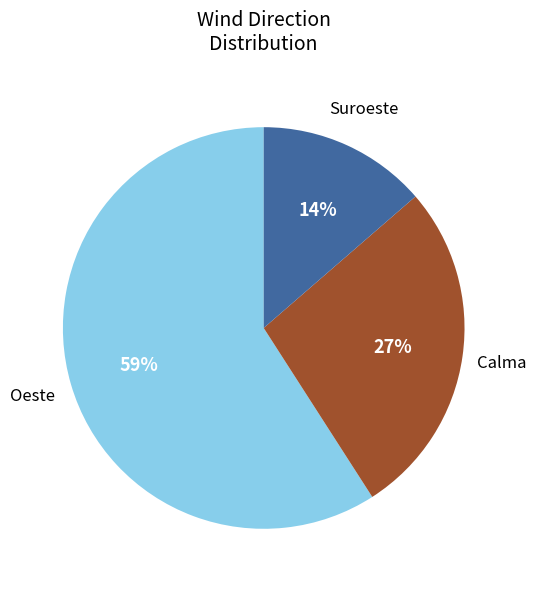

To the nearest percent, what is the average slice percentage?

33%